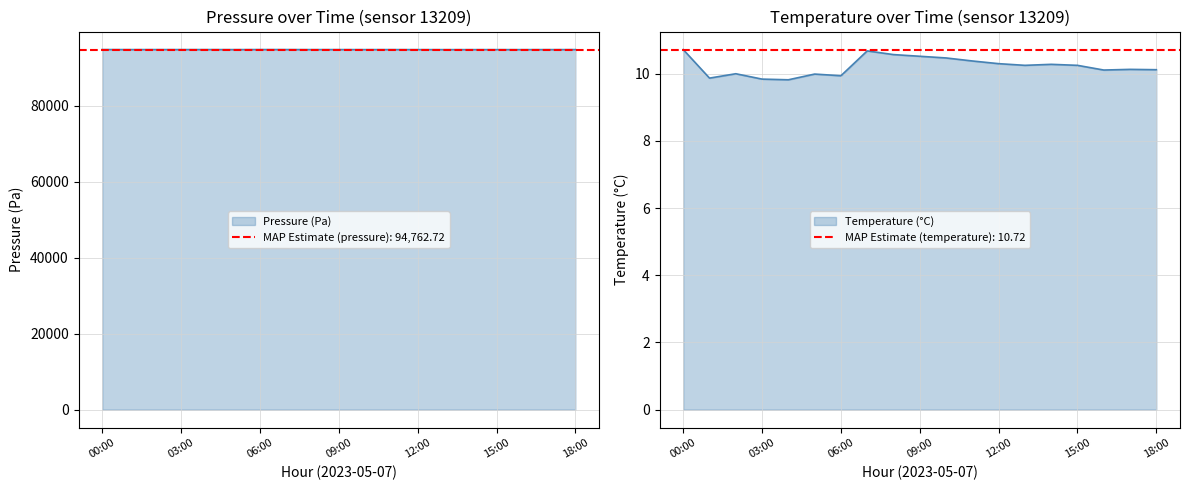

Between 04:00 and 15:00, which series saw the biggest shift?

pressure